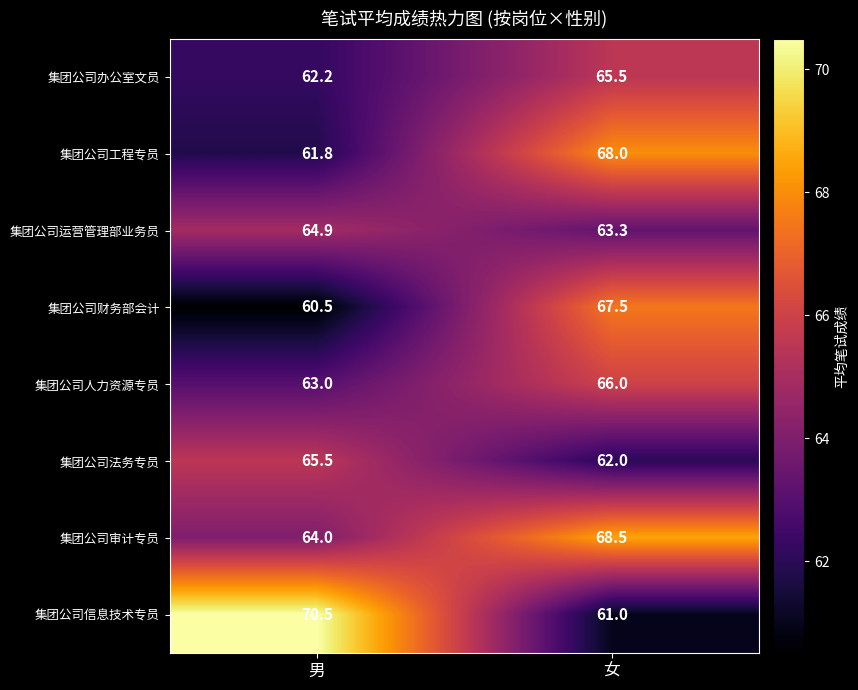

At 女, list the series in order from smallest to largest.

集团公司信息技术专员, 集团公司法务专员, 集团公司运营管理部业务员, 集团公司办公室文员, 集团公司人力资源专员, 集团公司财务部会计, 集团公司工程专员, 集团公司审计专员